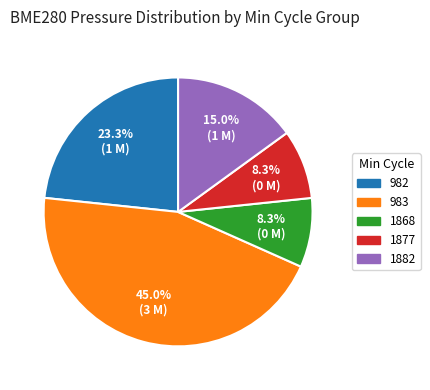

Is there any slice that represents more than half of the pie?

No